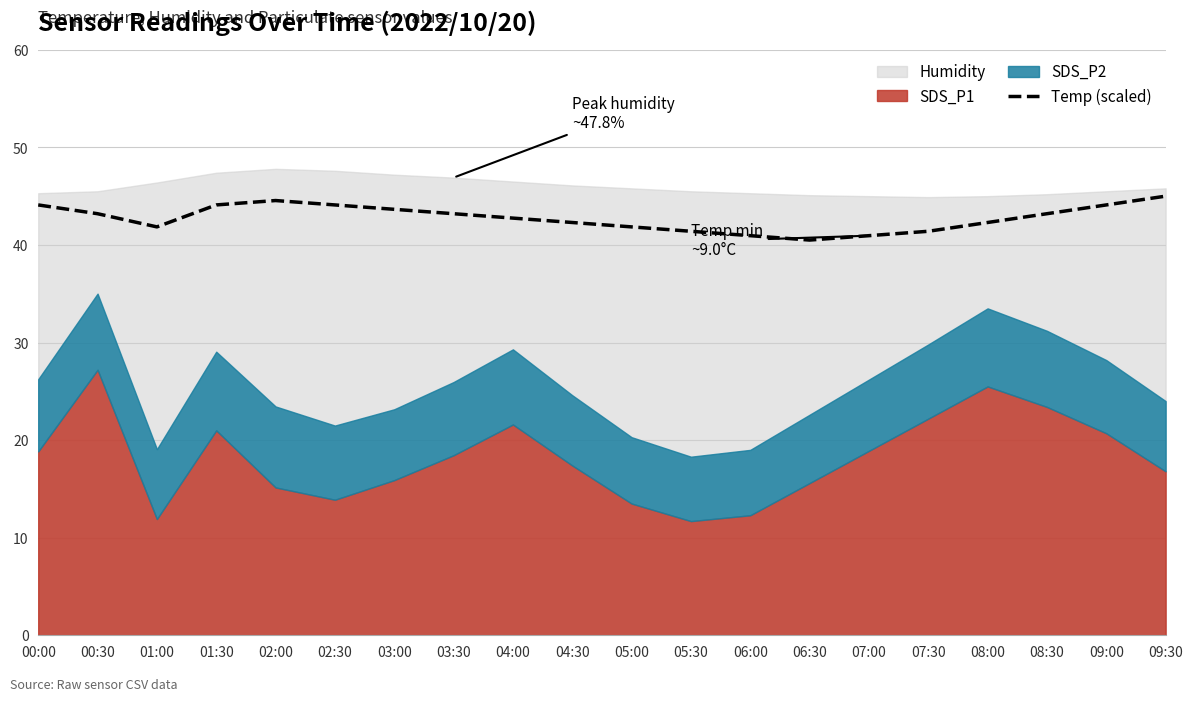

How many lines are shown in the chart?

1